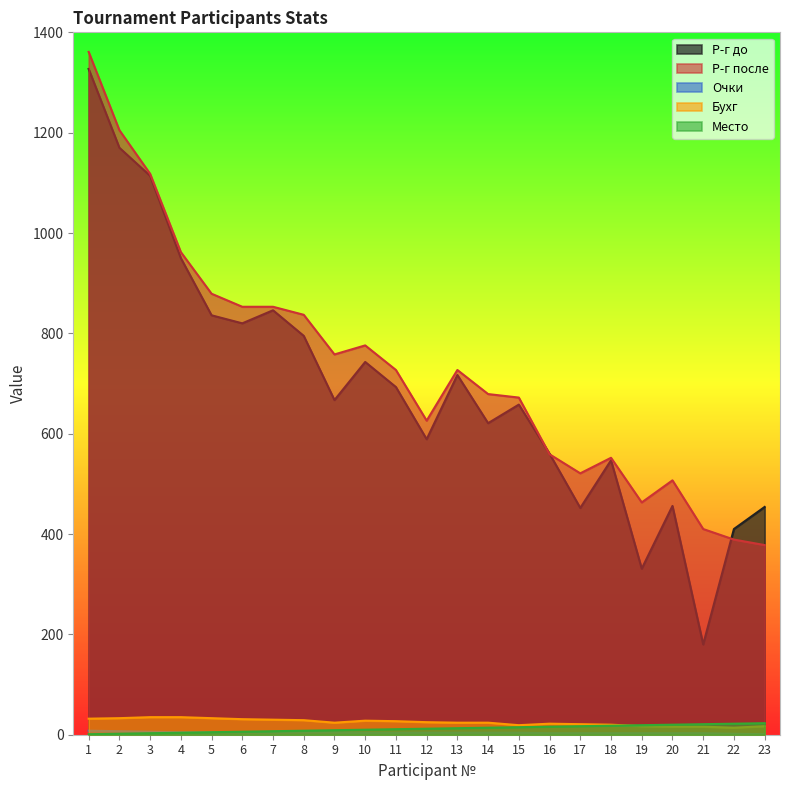

Count the number of data series in this chart.

5